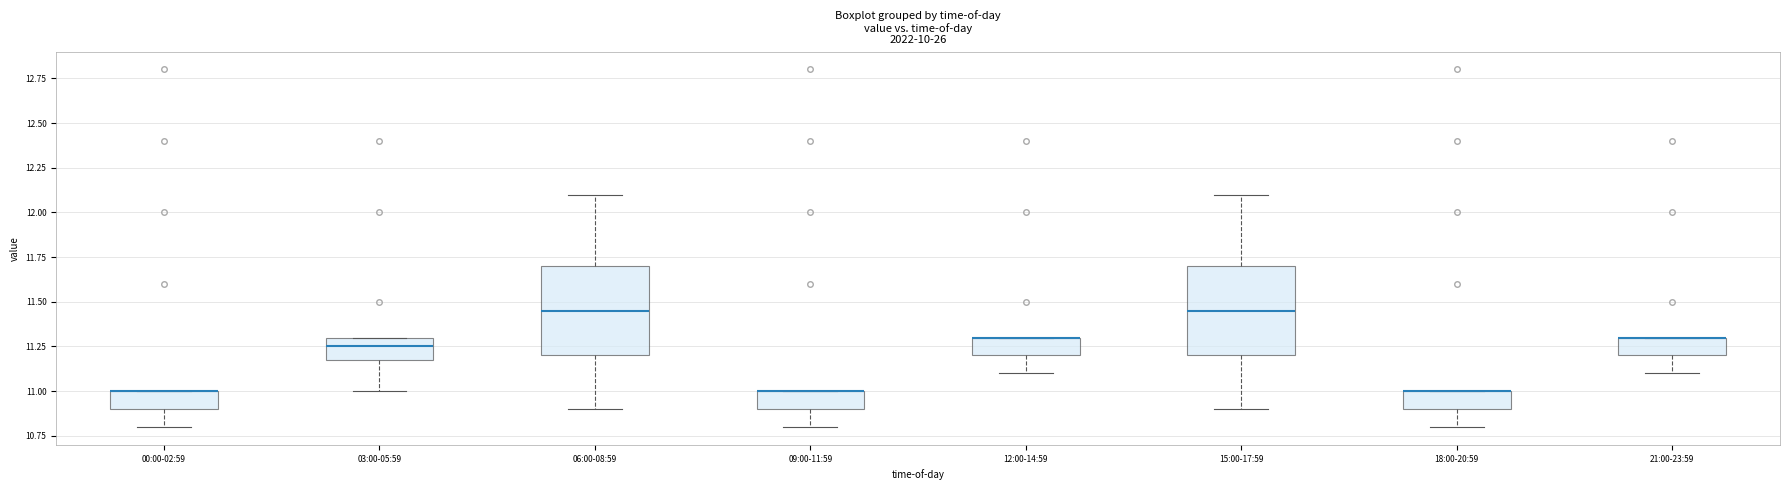

Where is the upper edge of the box for 18:00-20:59 on the y-axis? The values are not printed on the chart, so give them approximately, as read against the axis.

11.00